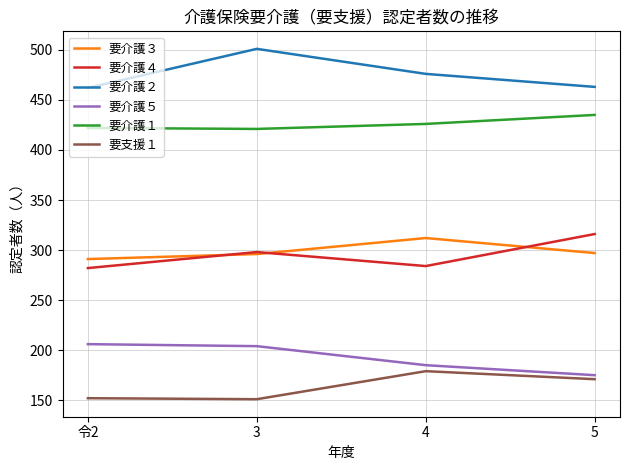

What is the minimum value shown in the chart?

151